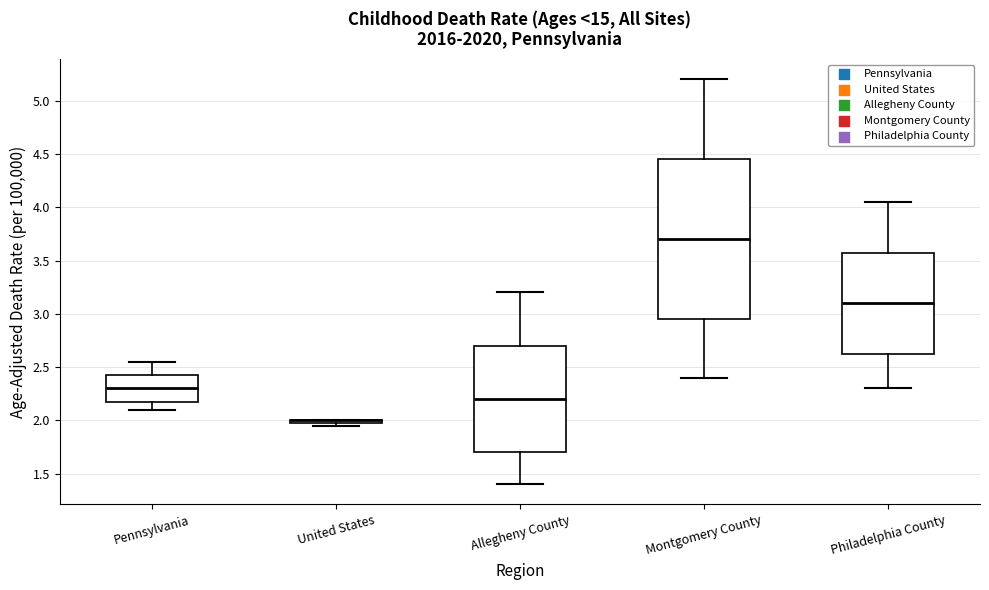

Reading left to right, transcribe this box plot: for each box, give where its median line is, the range the box spans, and where its two whiskers end, as read against the y-axis. The values are not printed on the chart, so give them approximately, as read against the axis.

Pennsylvania: median 2.30, box 2.20 to 2.45, whiskers 2.10 to 2.55
United States: box collapsed to a line at 2.00, whiskers 1.95 to 2.00
Allegheny County: median 2.20, box 1.70 to 2.70, whiskers 1.40 to 3.20
Montgomery County: median 3.70, box 2.95 to 4.45, whiskers 2.40 to 5.20
Philadelphia County: median 3.10, box 2.65 to 3.60, whiskers 2.30 to 4.05